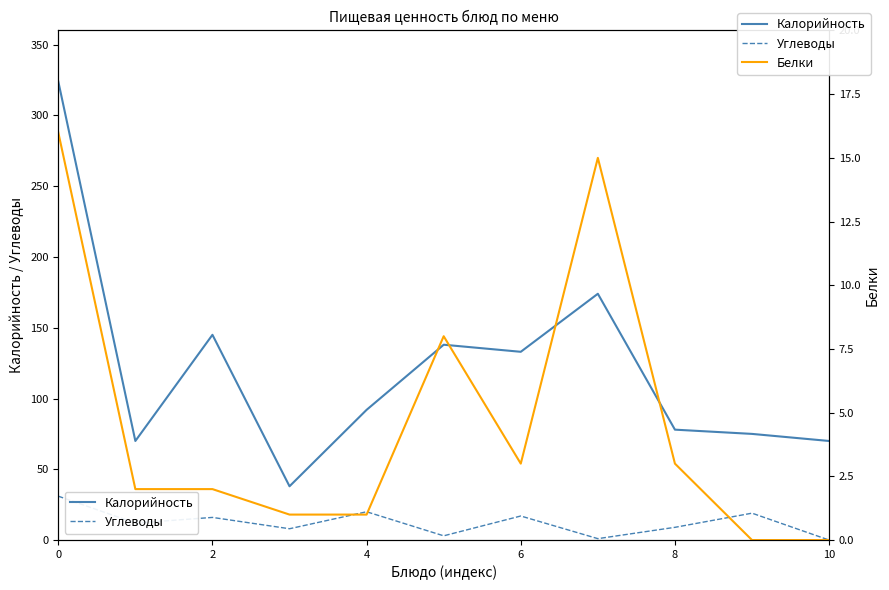

True or false: Углеводы has a value of 6 at 9.

False